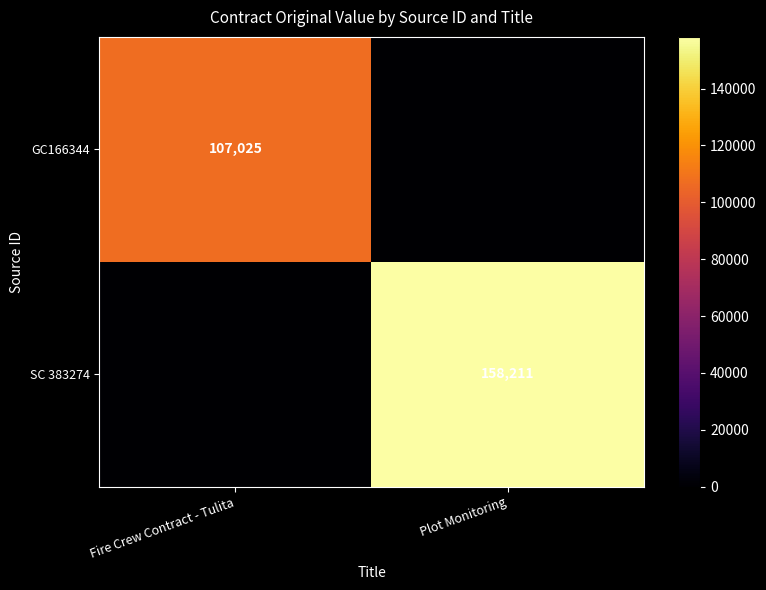

The value of SC 383274 at Plot Monitoring is 158211. True or false?

True